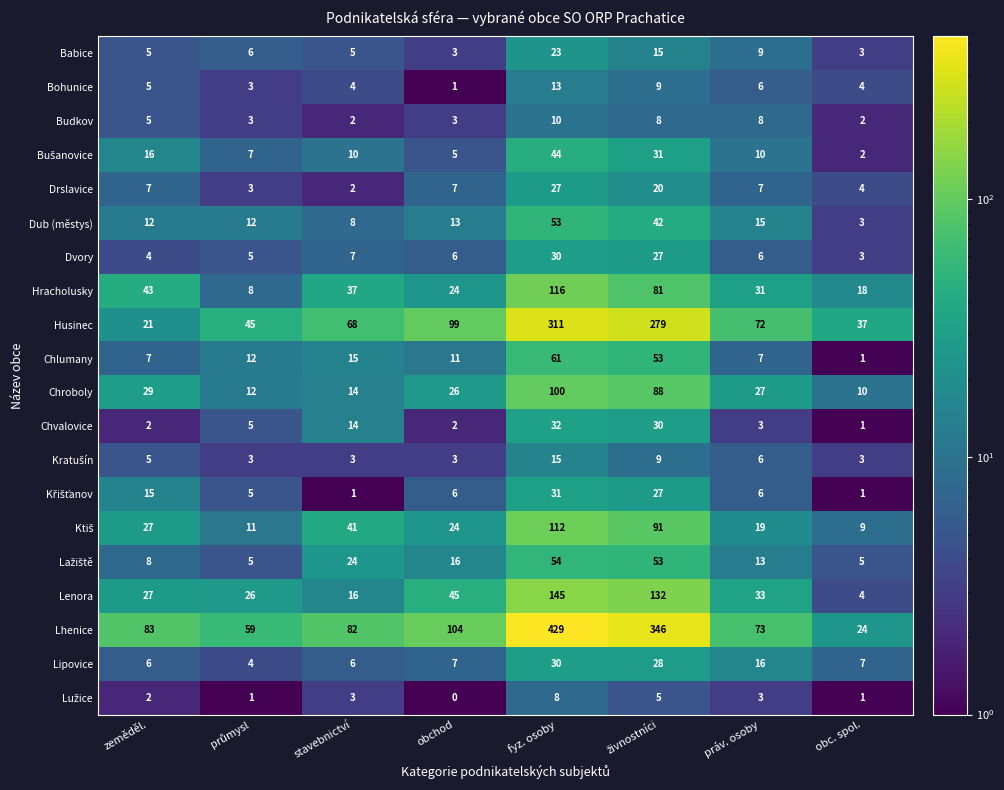

Which series has the widest spread of values?

Lhenice